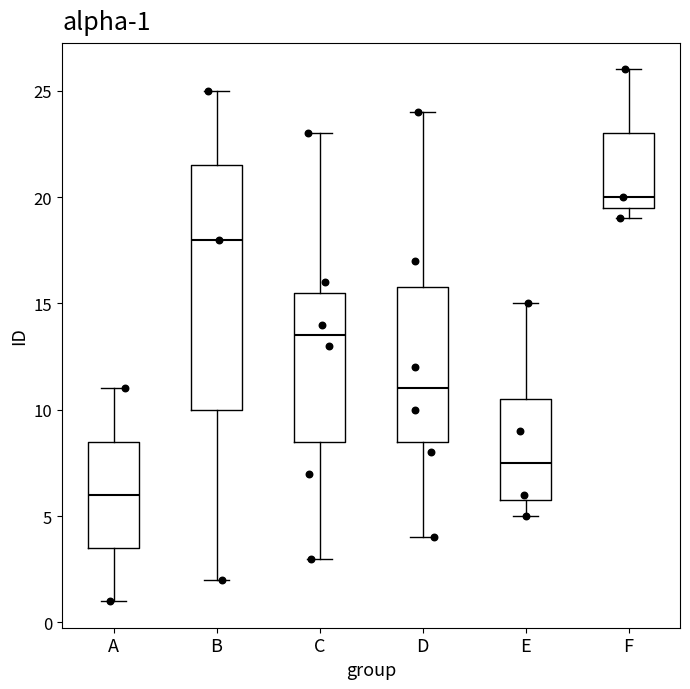

Which box's median line is the highest?

F